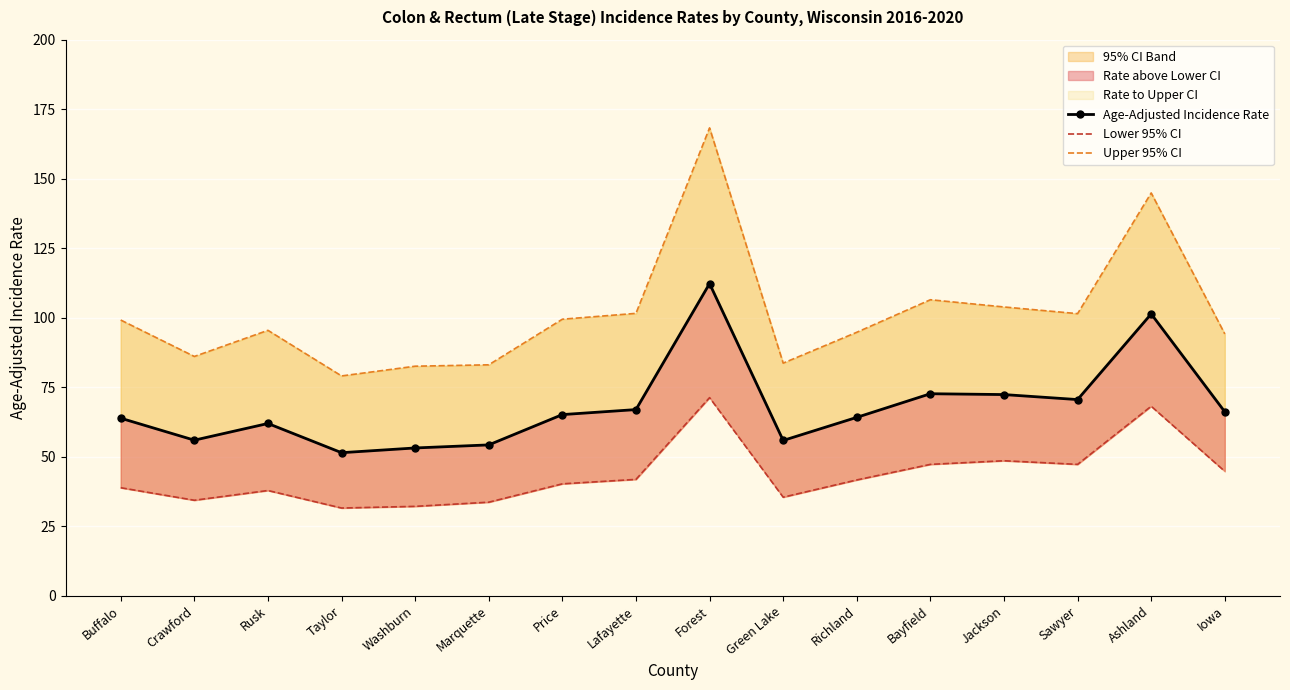

True or false: Lower 95% CI and Upper 95% CI intersect in this chart.

False